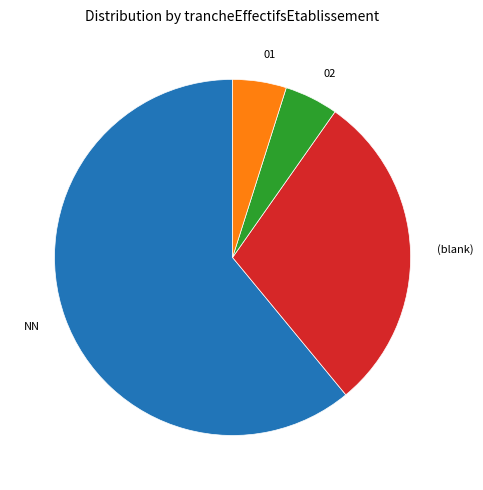

Is the sum of 01 and NN greater than half?

Yes